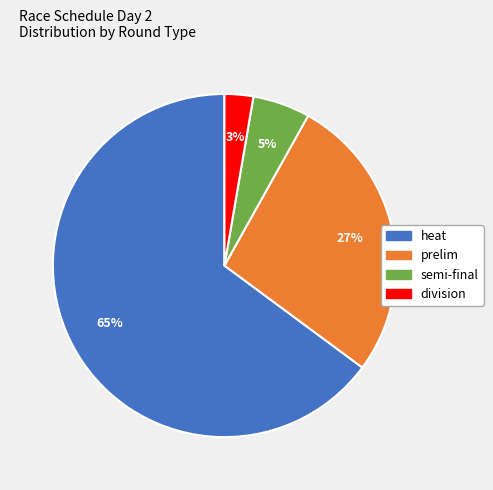

Does any single category account for the majority?

Yes